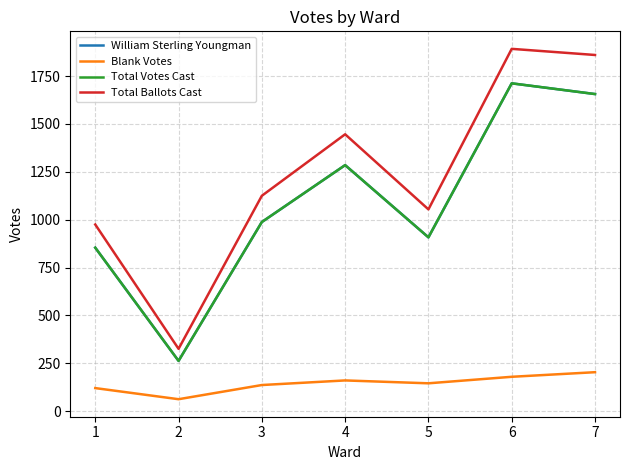

Which series has the widest spread of values?

Total Ballots Cast